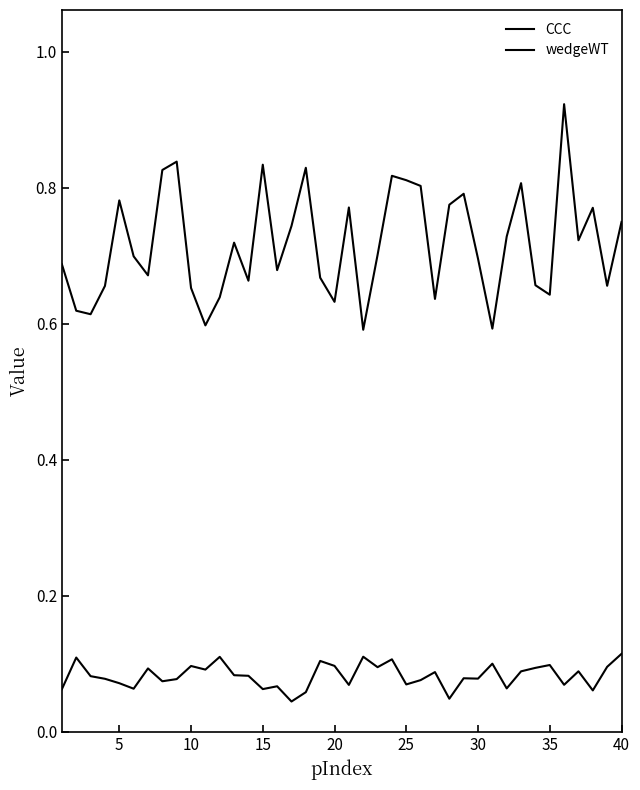

Does the chart display data point markers on the line(s)?

No